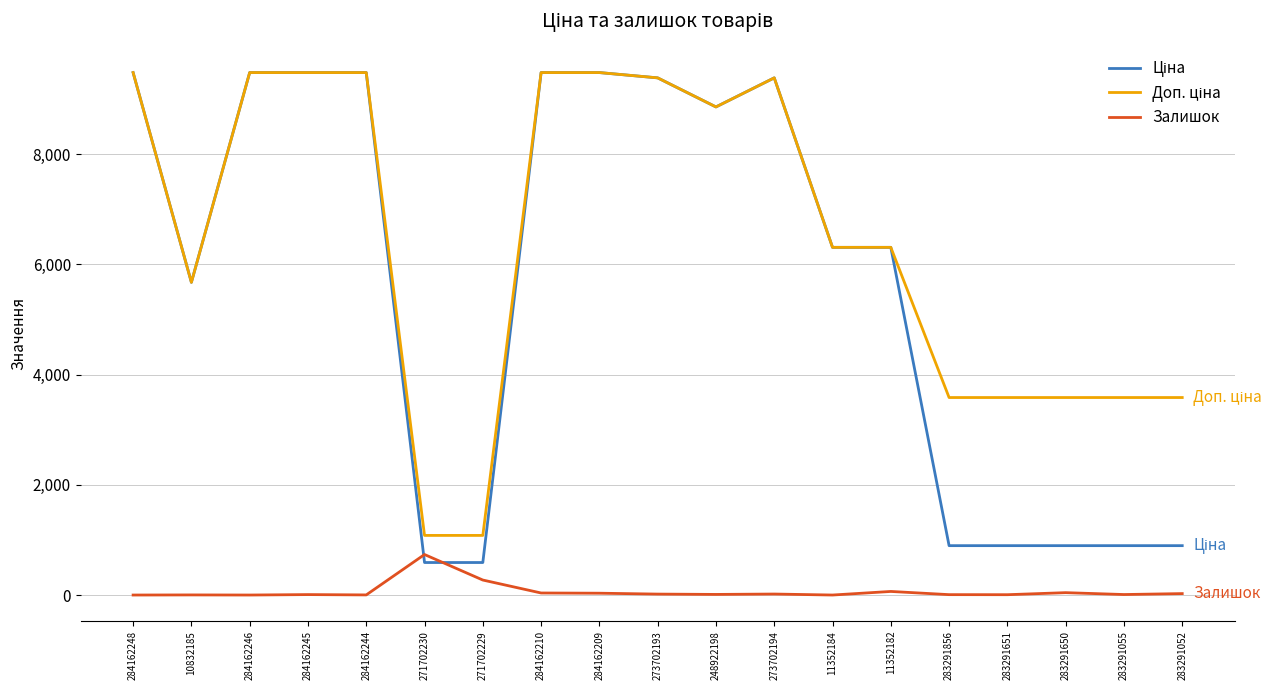

True or false: Залишок has more than 0 points higher than both neighbors.

True